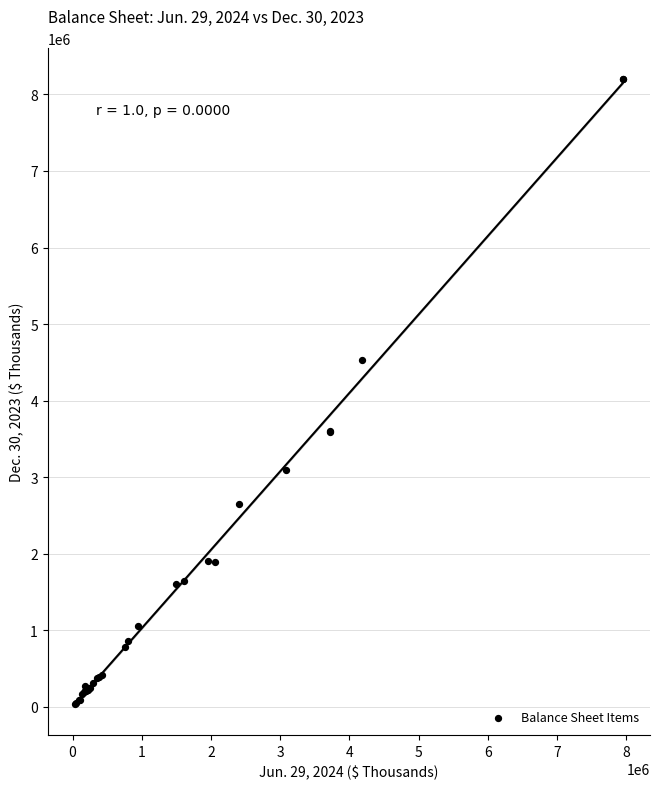

What Y value in the scatter plot is closest to 4117640?

4536003